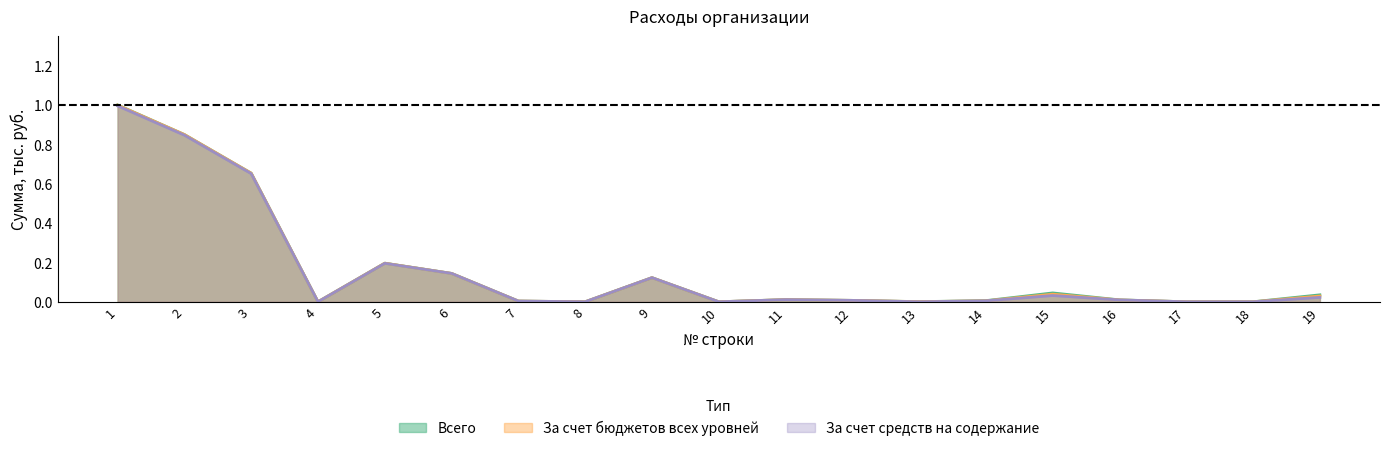

List the series in order of their overall mean, highest first.

Всего, За счет бюджетов всех уровней, За счет средств на содержание